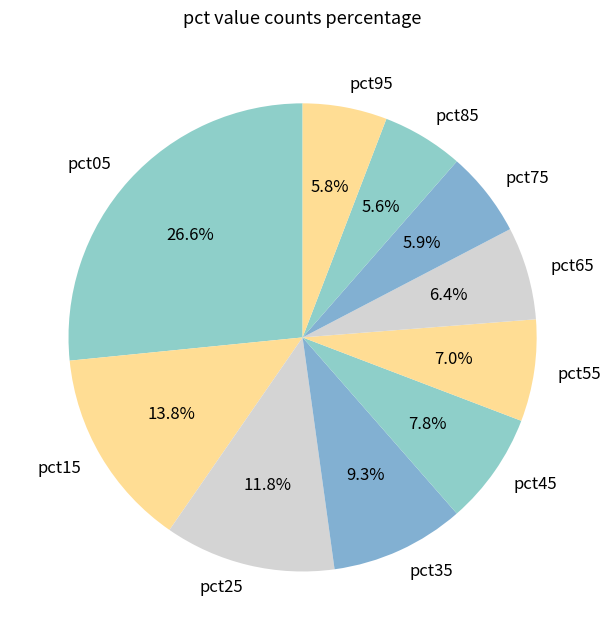

How many segments does this pie chart have?

10